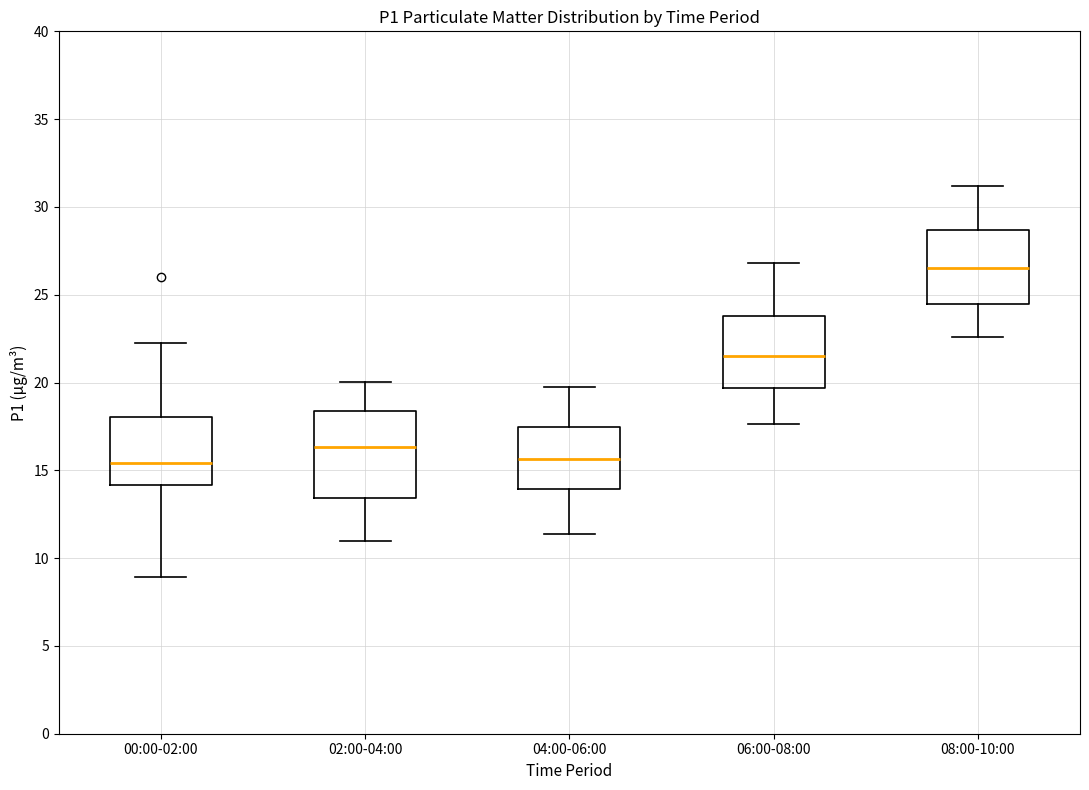

Reading left to right, transcribe this box plot: for each box, give where its median line is, the range the box spans, and where its two whiskers end, as read against the y-axis. The values are not printed on the chart, so give them approximately, as read against the axis.

00:00-02:00: median 15.5, box 14.0 to 18.0, whiskers 9.0 to 22.5
02:00-04:00: median 16.5, box 13.5 to 18.5, whiskers 11.0 to 20.0
04:00-06:00: median 15.5, box 14.0 to 17.5, whiskers 11.5 to 20.0
06:00-08:00: median 21.5, box 19.5 to 24.0, whiskers 17.5 to 27.0
08:00-10:00: median 26.5, box 24.5 to 28.5, whiskers 22.5 to 31.0